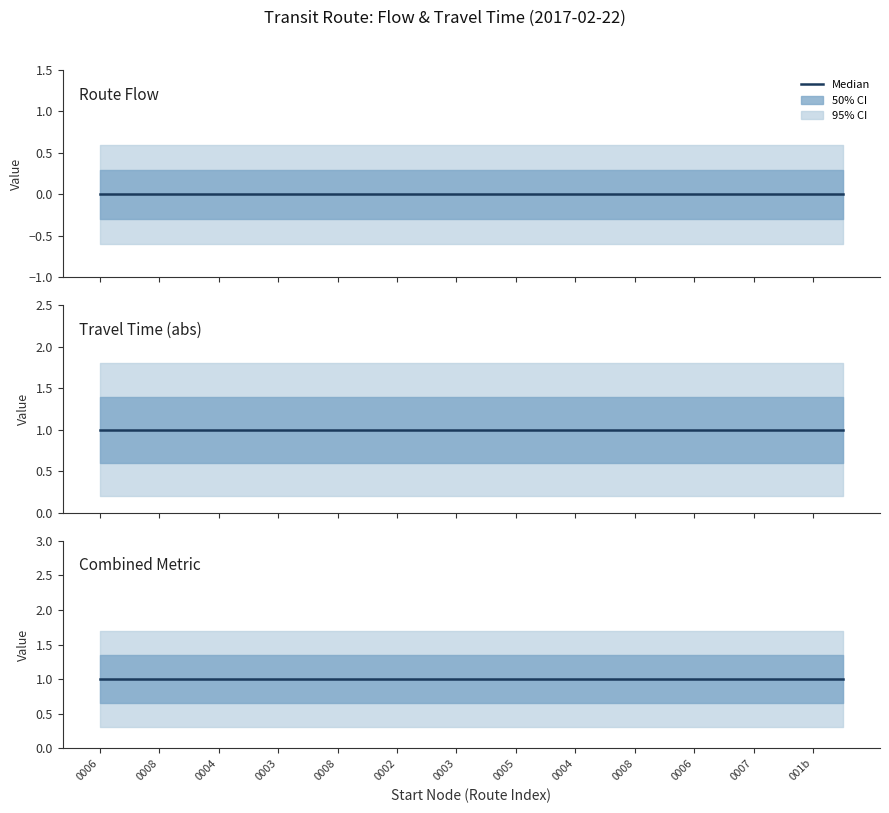

What is the spread (max minus min) of values at 0002?

1